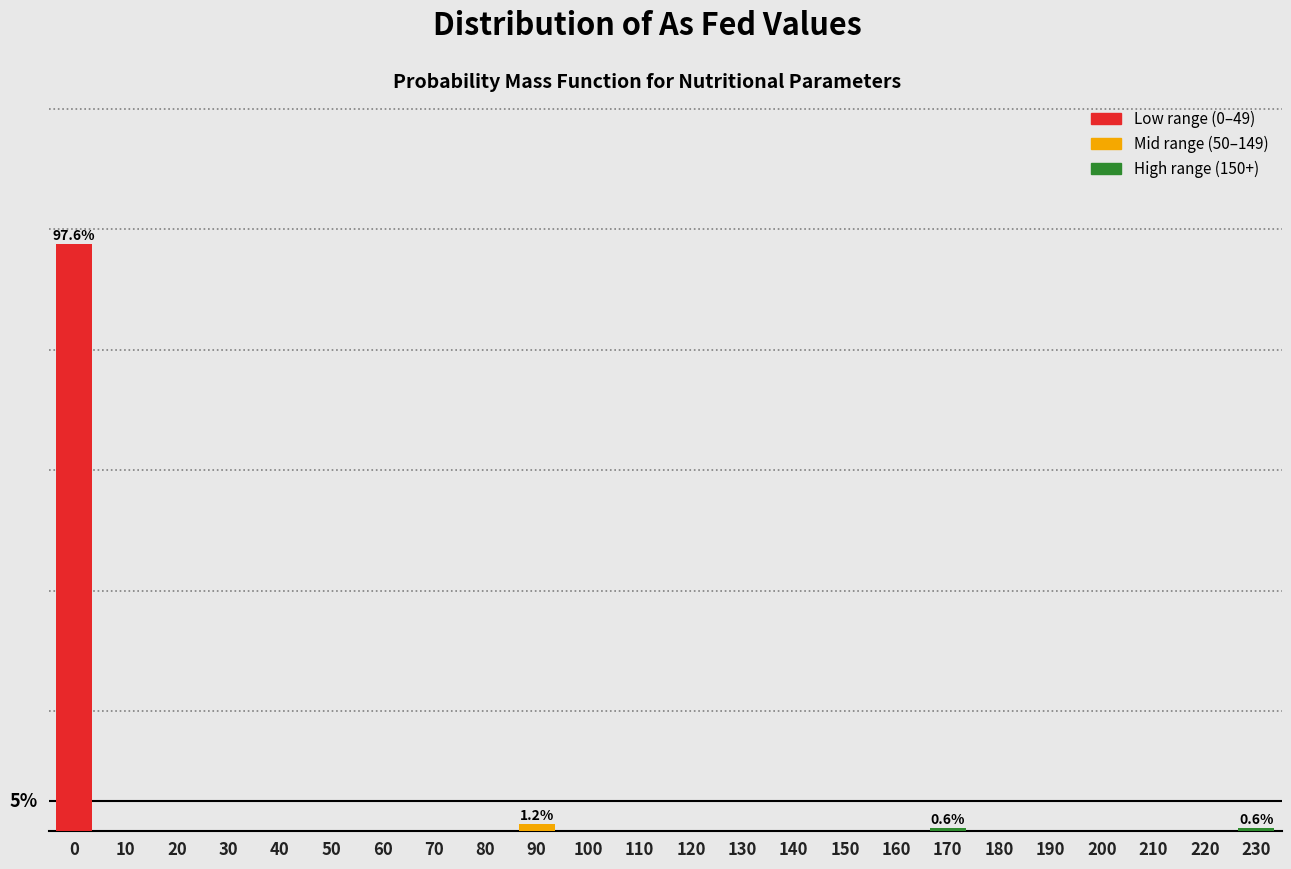

Are the bars horizontal?

No